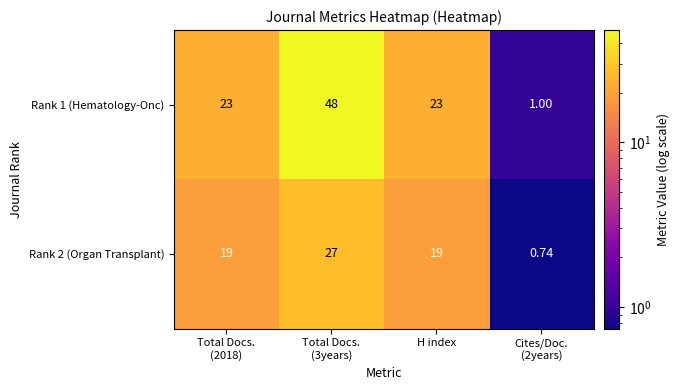

Which series has the largest range (max minus min)?

Rank 1 (Hematology-Onc)